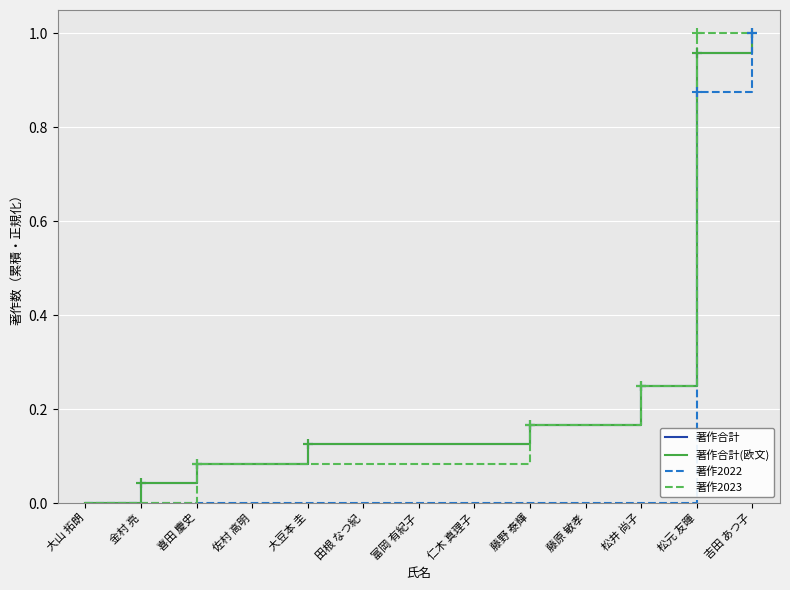

What is the difference between the maximum and minimum values in the 著作2022 series?

1.0